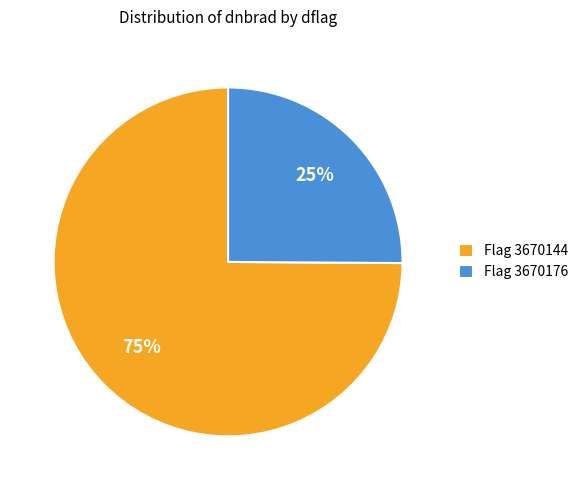

What percentage is the Flag 3670144 slice, to the nearest percent?

75%